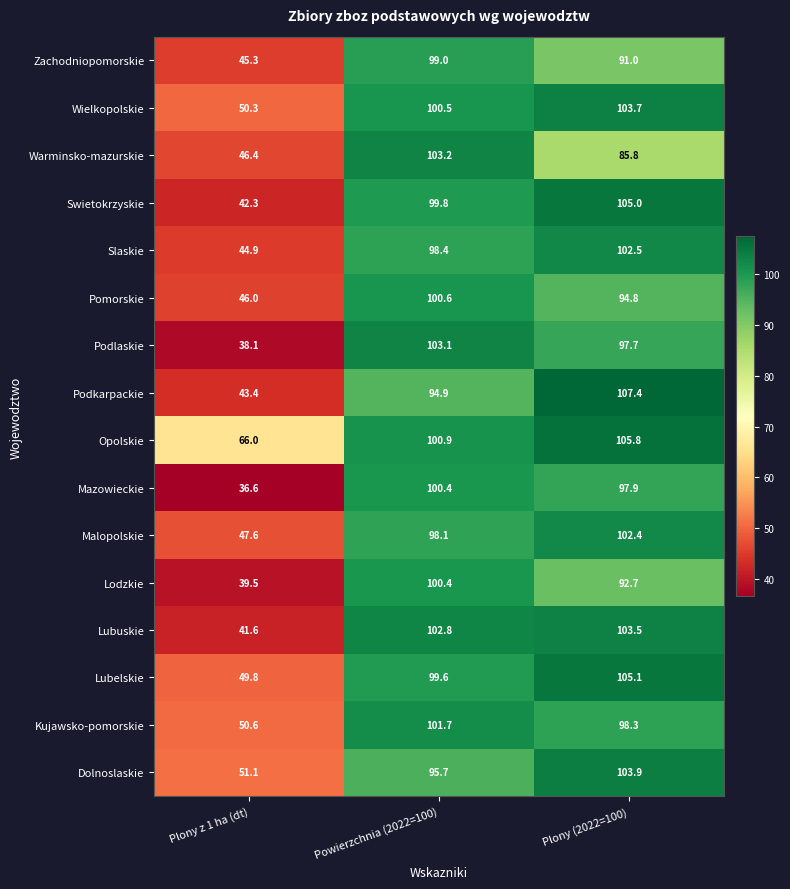

Is the value of Pomorskie at Plony z 1 ha (dt) greater than the value of Malopolskie at Plony z 1 ha (dt)?

No